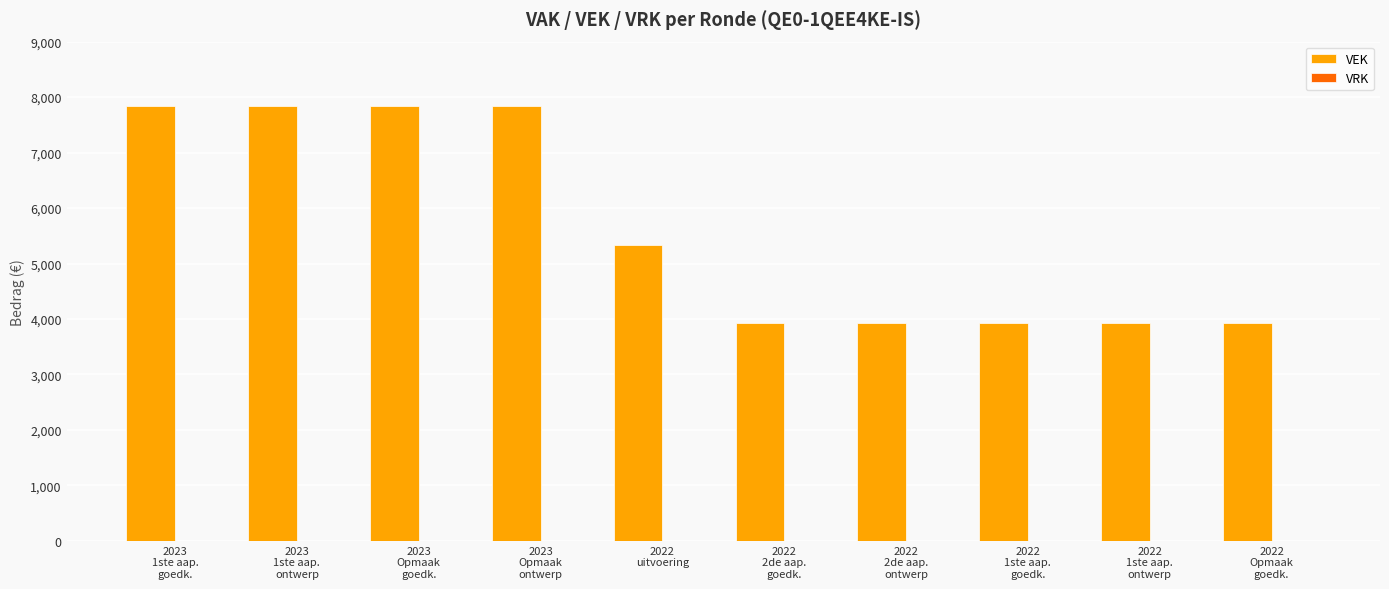

What is the value of the 3rd bar from the left?

7836